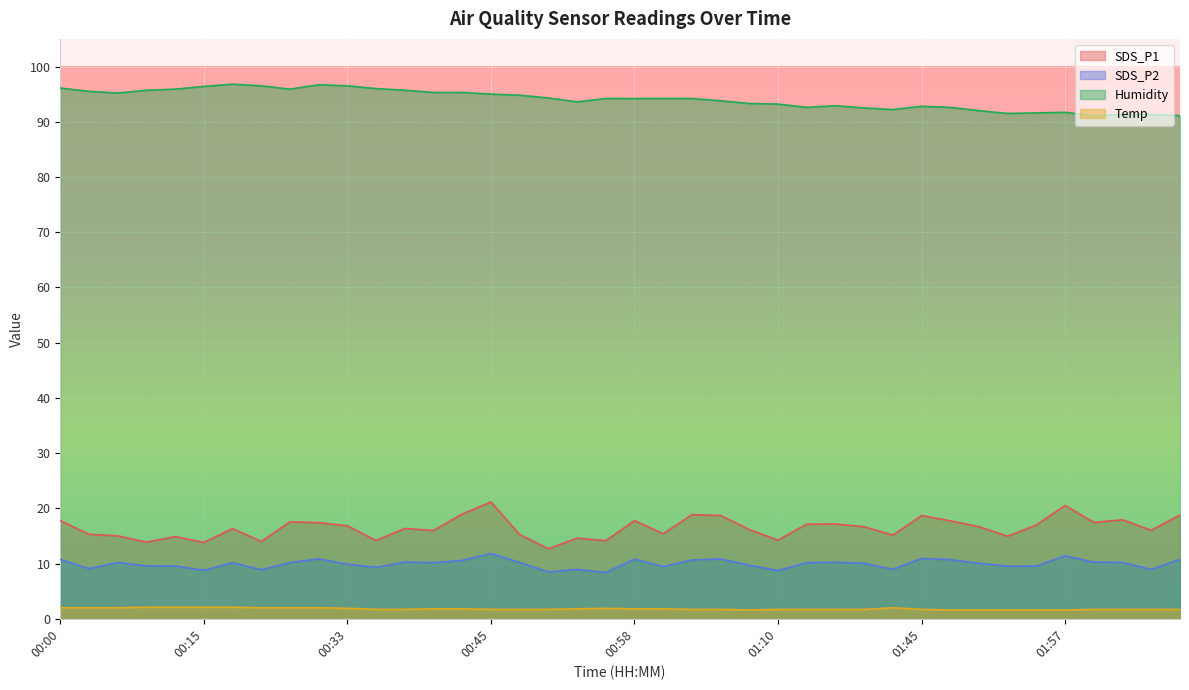

Reading left to right, transcribe all the data shown in this chart.

SDS_P1: 00:00=17.8	00:03=15.3	00:05=15.0	00:07=13.9	00:10=14.9	00:15=13.8	00:18=16.3	00:23=14.0	00:25=17.6	00:28=17.4	00:33=16.8	00:36=14.2	00:38=16.4	00:40=16.0	00:43=19.0	00:45=21.1	00:48=15.2	00:50=12.7	00:53=14.6	00:55=14.2	00:58=17.8	01:00=15.4	01:03=18.9	01:05=18.7	01:07=16.1	01:10=14.2	01:12=17.1	01:15=17.2	01:17=16.7	01:34=15.2	01:45=18.7	01:47=17.7	01:50=16.7	01:52=14.9	01:55=17.0	01:57=20.5	02:00=17.4	02:02=17.9	02:05=16.0	02:07=18.8
SDS_P2: 00:00=10.7	00:03=9.1	00:05=10.2	00:07=9.6	00:10=9.6	00:15=8.8	00:18=10.2	00:23=8.9	00:25=10.2	00:28=10.8	00:33=9.9	00:36=9.3	00:38=10.3	00:40=10.2	00:43=10.6	00:45=11.8	00:48=10.2	00:50=8.5	00:53=8.9	00:55=8.4	00:58=10.8	01:00=9.4	01:03=10.7	01:05=10.8	01:07=9.7	01:10=8.7	01:12=10.2	01:15=10.2	01:17=10.1	01:34=8.9	01:45=10.9	01:47=10.7	01:50=10.1	01:52=9.5	01:55=9.6	01:57=11.4	02:00=10.2	02:02=10.2	02:05=8.9	02:07=10.8
Humidity: 00:00=96.1	00:03=95.5	00:05=95.2	00:07=95.7	00:10=95.9	00:15=96.4	00:18=96.8	00:23=96.5	00:25=95.9	00:28=96.7	00:33=96.5	00:36=96.0	00:38=95.7	00:40=95.3	00:43=95.3	00:45=95.0	00:48=94.8	00:50=94.3	00:53=93.6	00:55=94.2	00:58=94.2	01:00=94.2	01:03=94.2	01:05=93.8	01:07=93.3	01:10=93.2	01:12=92.6	01:15=92.9	01:17=92.5	01:34=92.2	01:45=92.8	01:47=92.6	01:50=92.0	01:52=91.5	01:55=91.6	01:57=91.7	02:00=91.1	02:02=91.3	02:05=91.3	02:07=91.1
Temp: 00:00=2.0	00:03=2.0	00:05=2.0	00:07=2.1	00:10=2.1	00:15=2.1	00:18=2.1	00:23=2.0	00:25=2.0	00:28=2.0	00:33=1.9	00:36=1.7	00:38=1.7	00:40=1.8	00:43=1.8	00:45=1.7	00:48=1.7	00:50=1.7	00:53=1.8	00:55=1.9	00:58=1.8	01:00=1.8	01:03=1.7	01:05=1.7	01:07=1.6	01:10=1.7	01:12=1.7	01:15=1.7	01:17=1.7	01:34=2.0	01:45=1.7	01:47=1.6	01:50=1.6	01:52=1.6	01:55=1.6	01:57=1.6	02:00=1.7	02:02=1.7	02:05=1.7	02:07=1.7